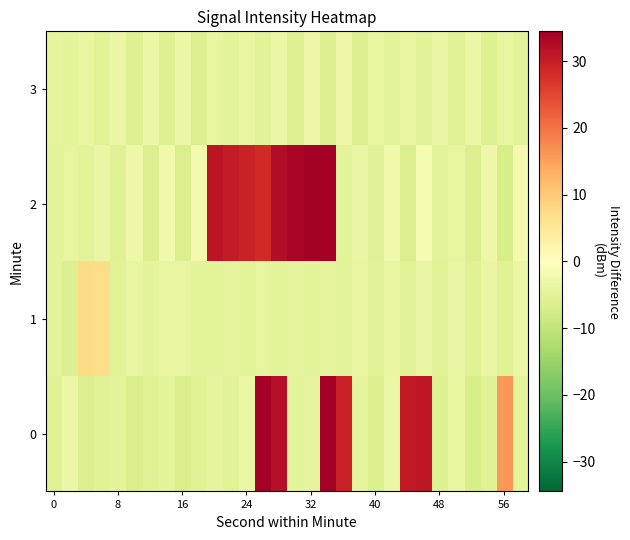

How many data points does each series have?

30